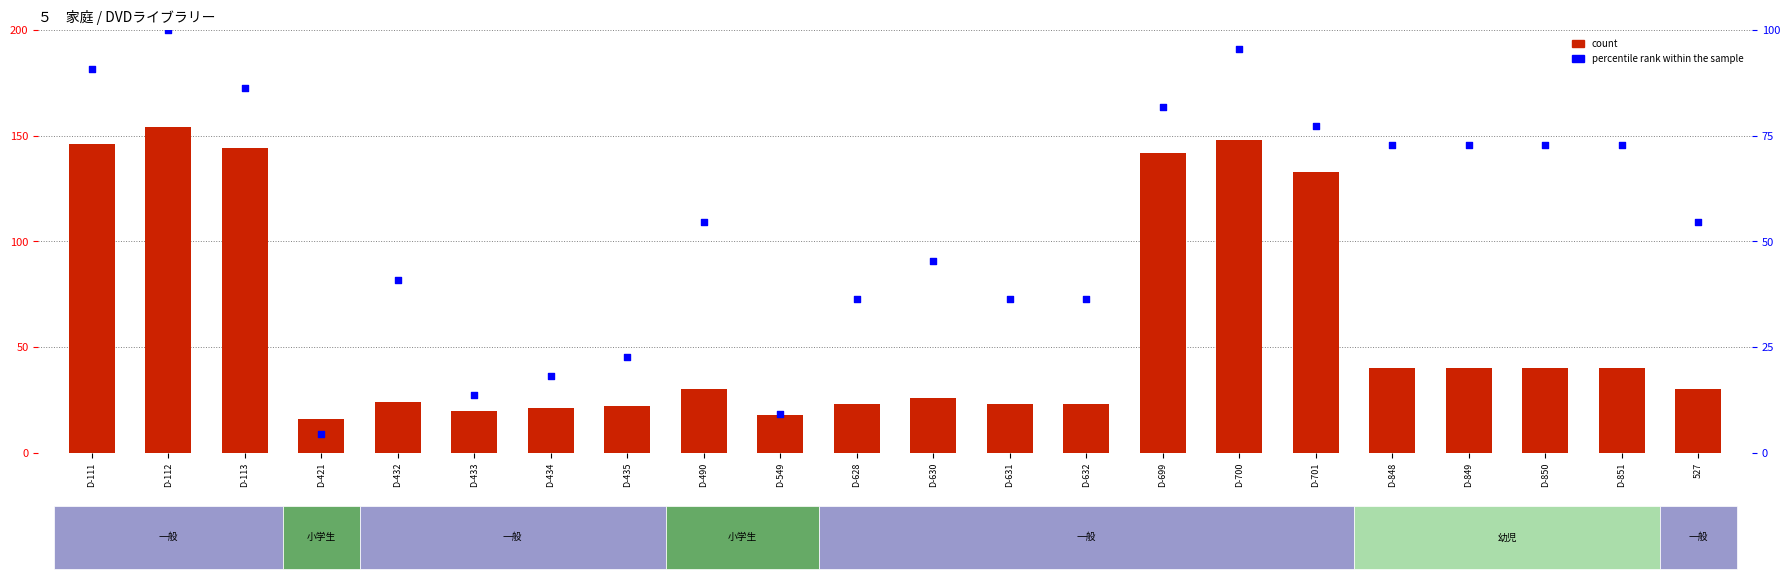

What is the total value across all series at D-700?

243.5